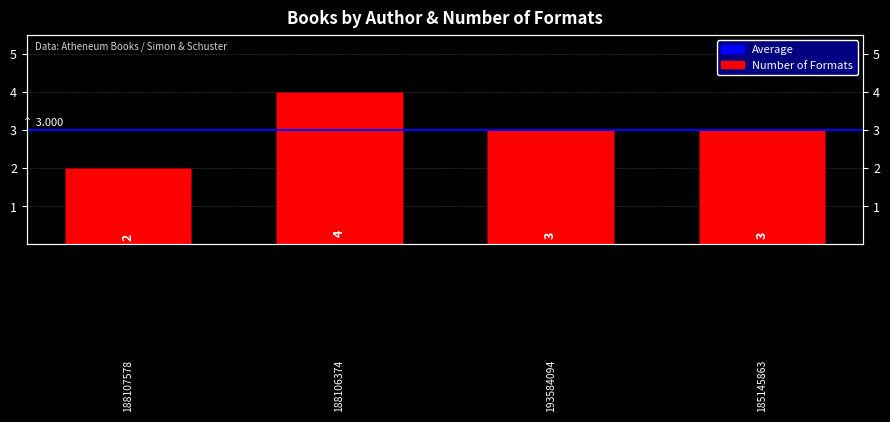

What is the value of the 1st bar from the left?

2